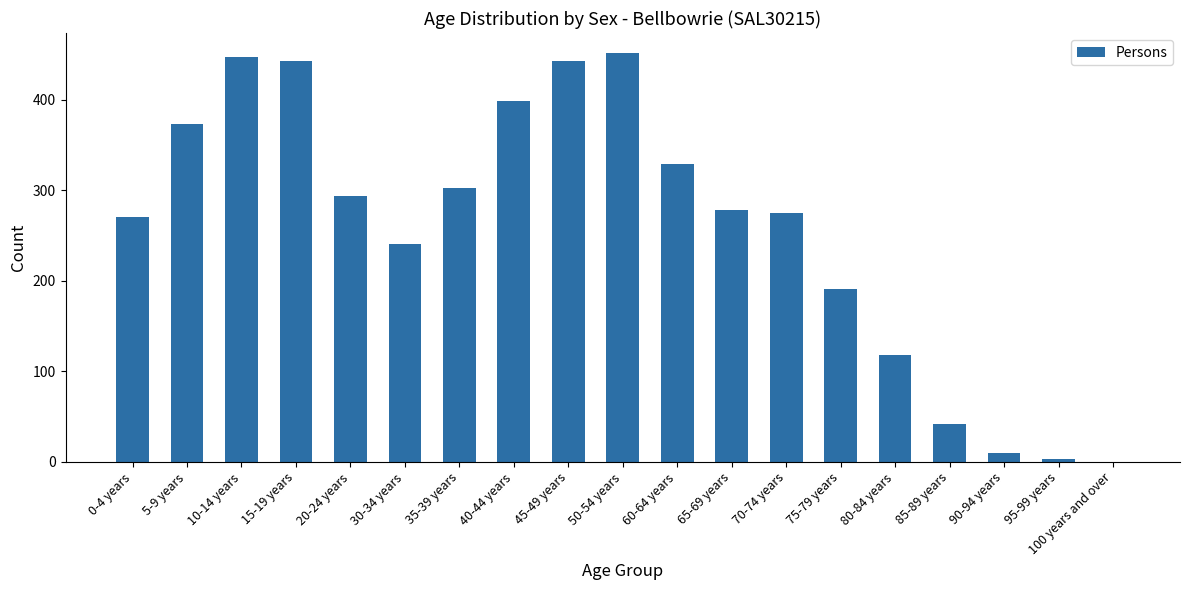

What is the sum of the values at 20-24 years and 75-79 years?

485